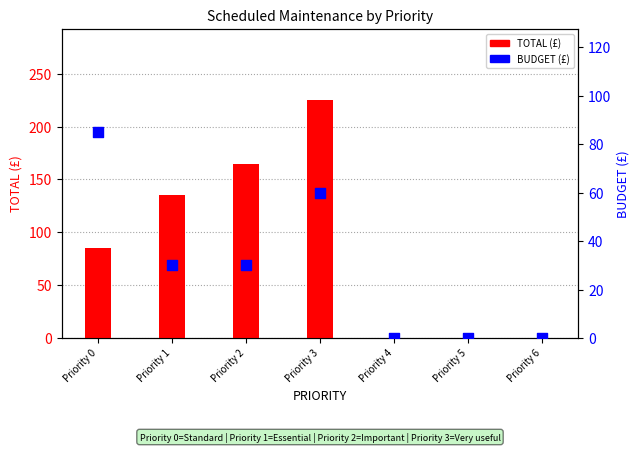

At how many categories does at least one series exceed 34?

4